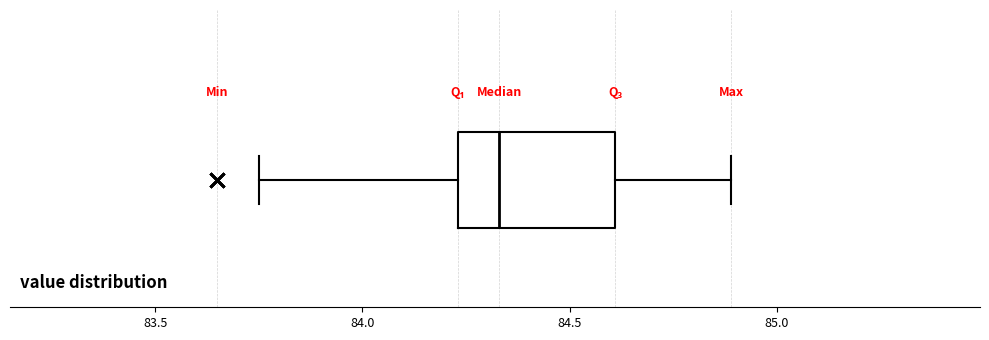

Read this box plot against the x-axis: the position of the median line, the range covered by the box, and the ends of both whiskers. The values are not printed on the chart, so give them approximately, as read against the axis.

median 84.35, box 84.25 to 84.60, whiskers 83.75 to 84.90